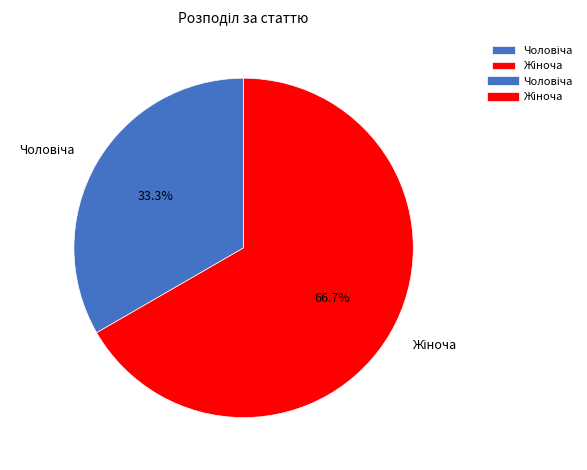

Does any single category account for the majority?

Yes